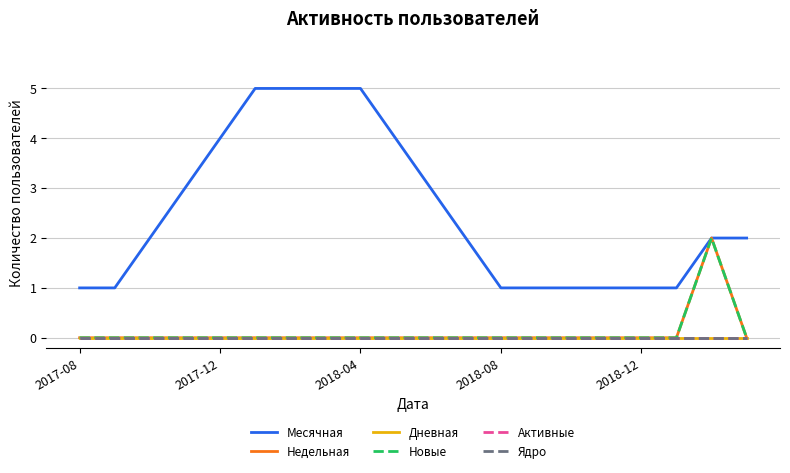

Count the number of categories in the chart.

20